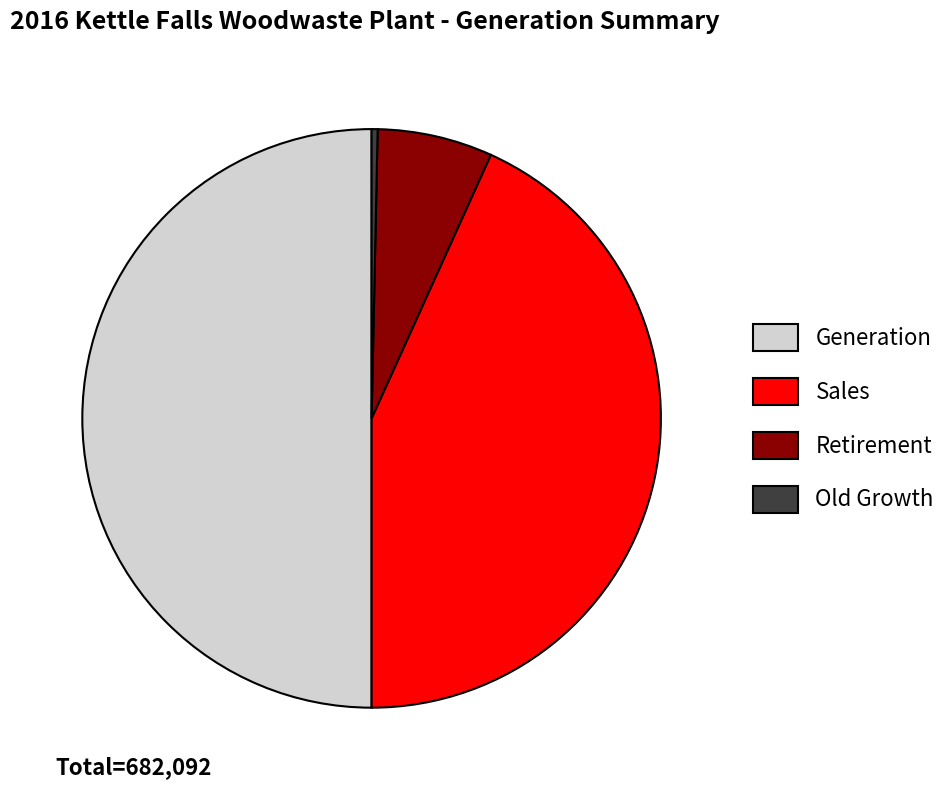

Which slice is the largest?

Generation